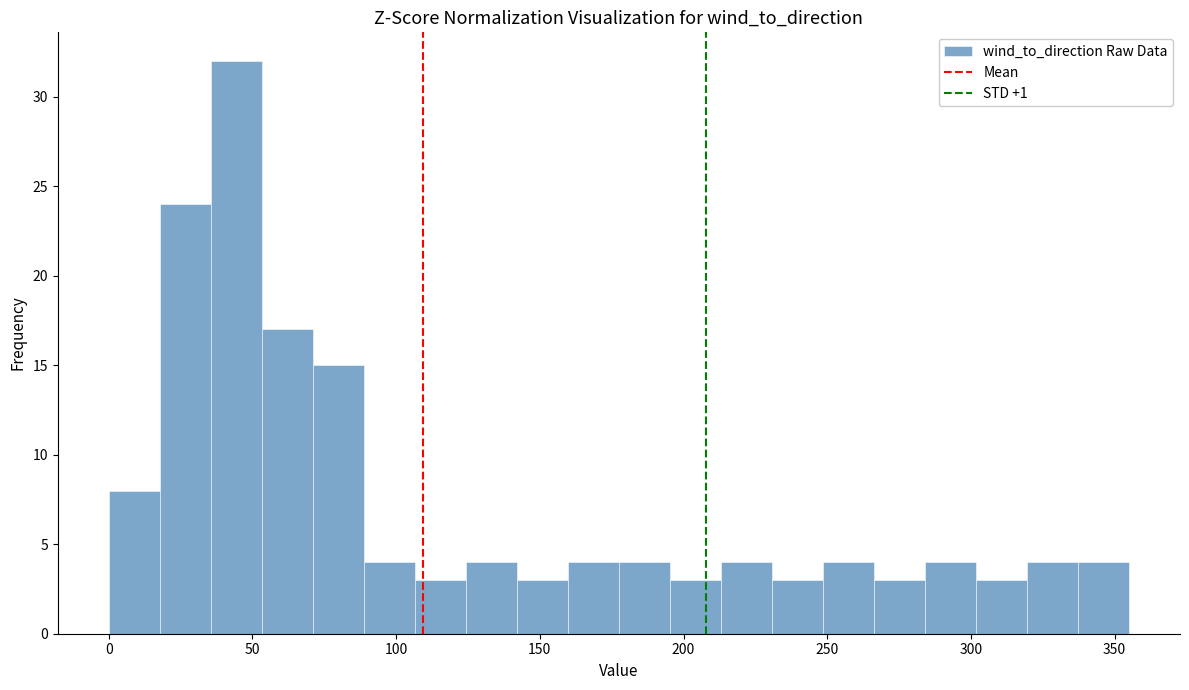

Read against the x-axis, roughly where is the centre of the tallest bar?

45